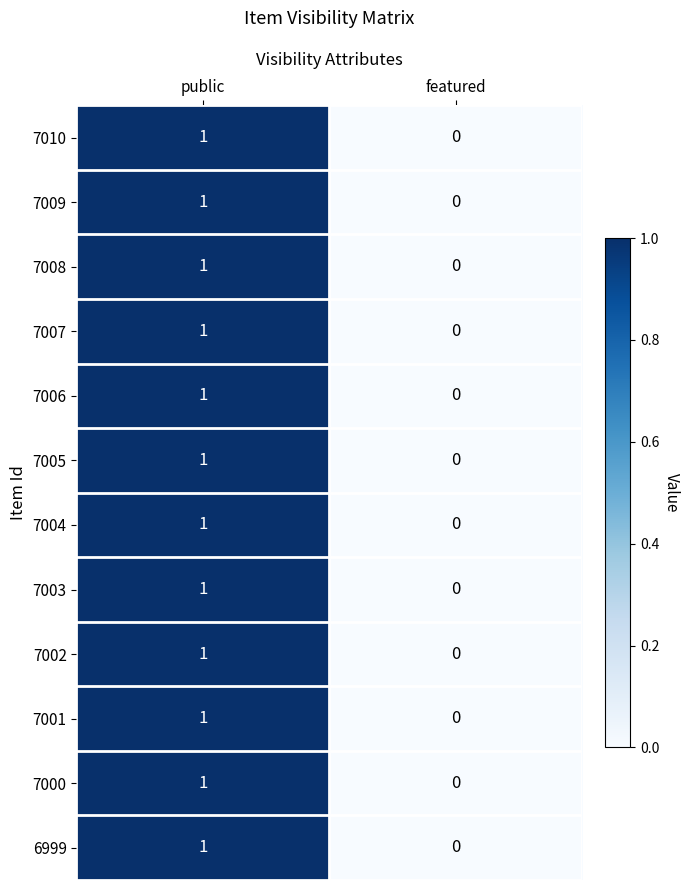

The value of 7003 at public is 1. True or false?

True